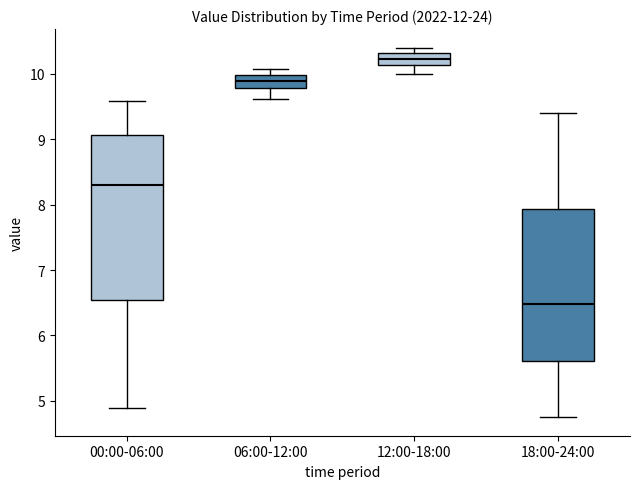

Which box has the highest median line?

12:00-18:00